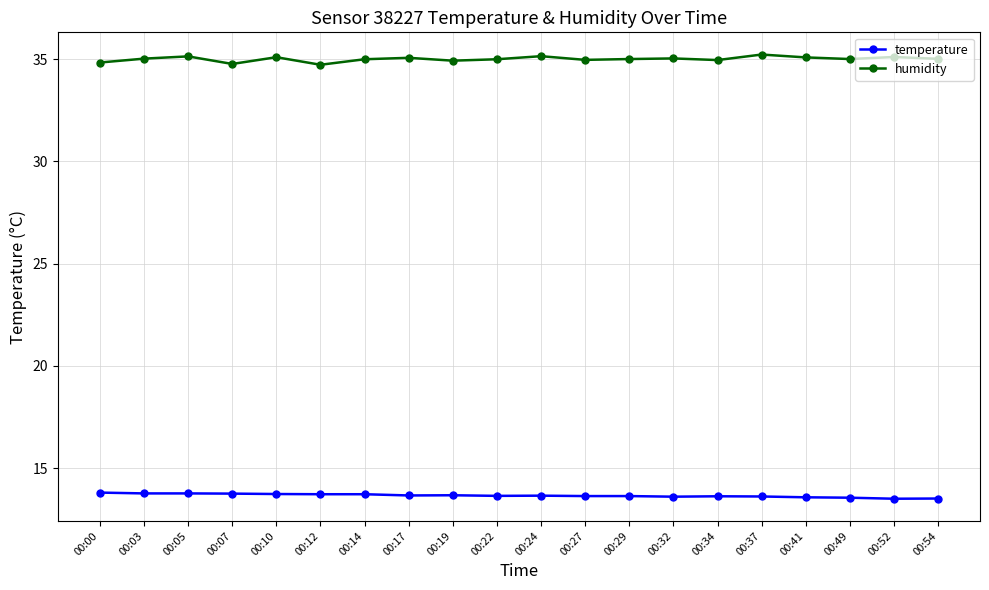

What is the total value across all series at 00:52?

48.6